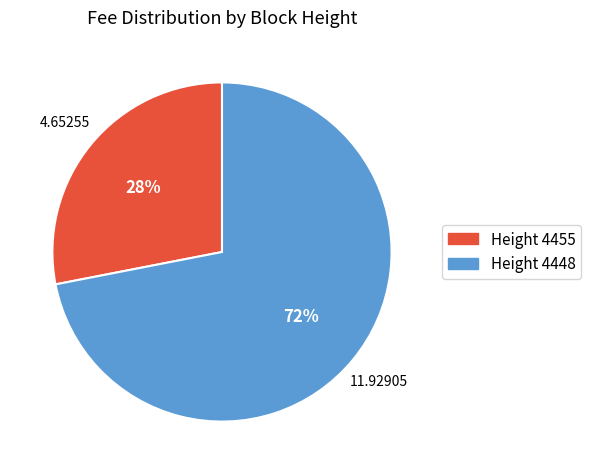

Is there any slice that represents more than half of the pie?

Yes